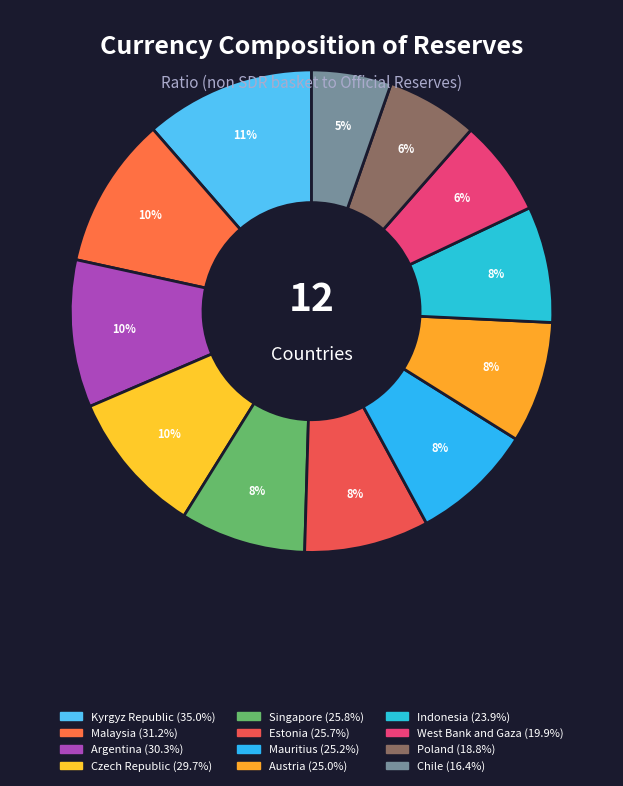

What is the change in value from Malaysia to Indonesia?

-7.3